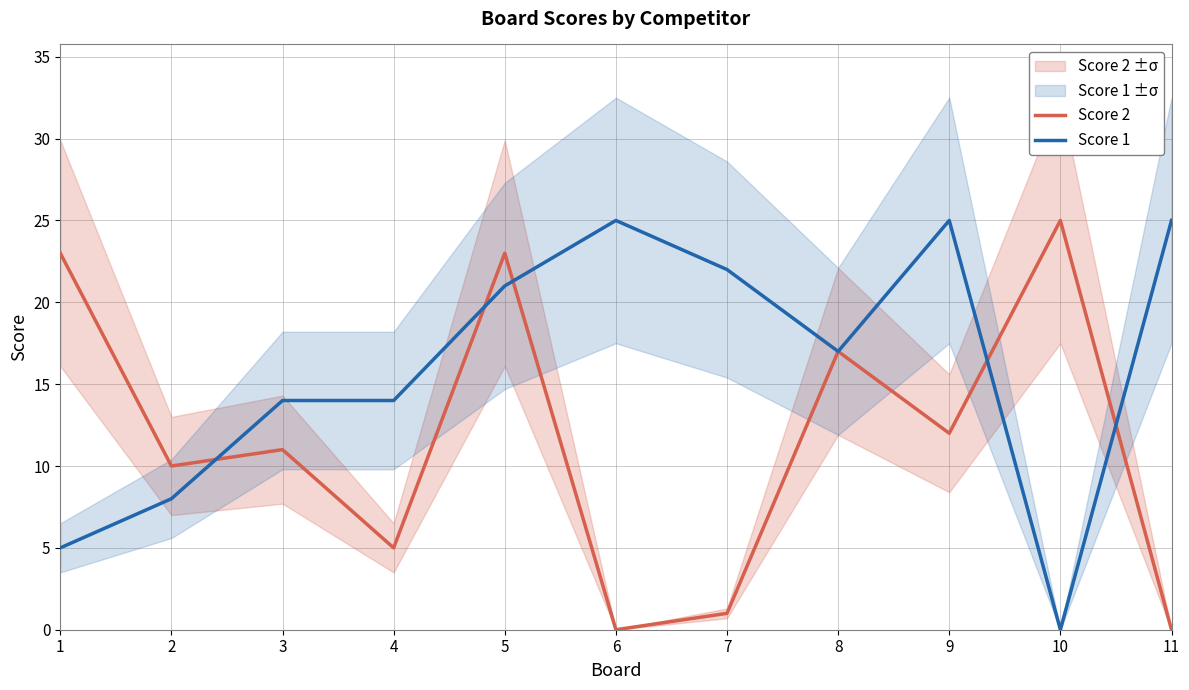

The Score 1 series shows 25 at 9. True or false?

True